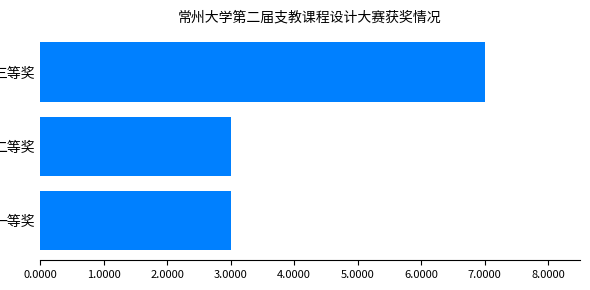

What is the maximum value shown in the chart?

7